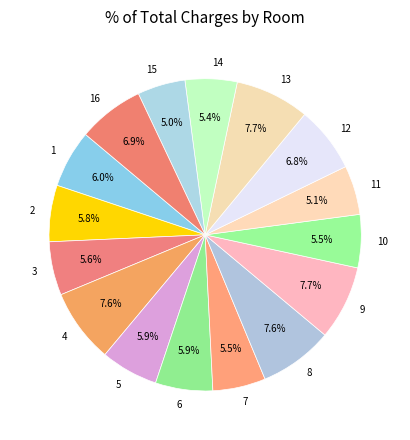

The 3 slice represents 6% of the pie. True or false?

True